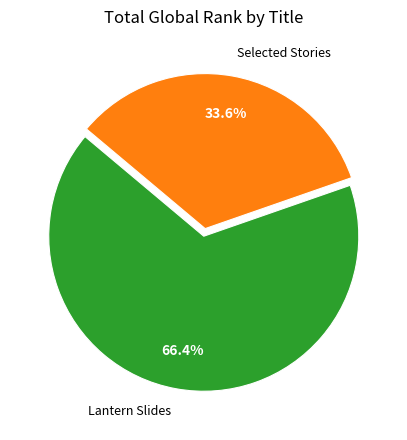

Rank the categories by value from highest to lowest.

Lantern Slides, Selected Stories